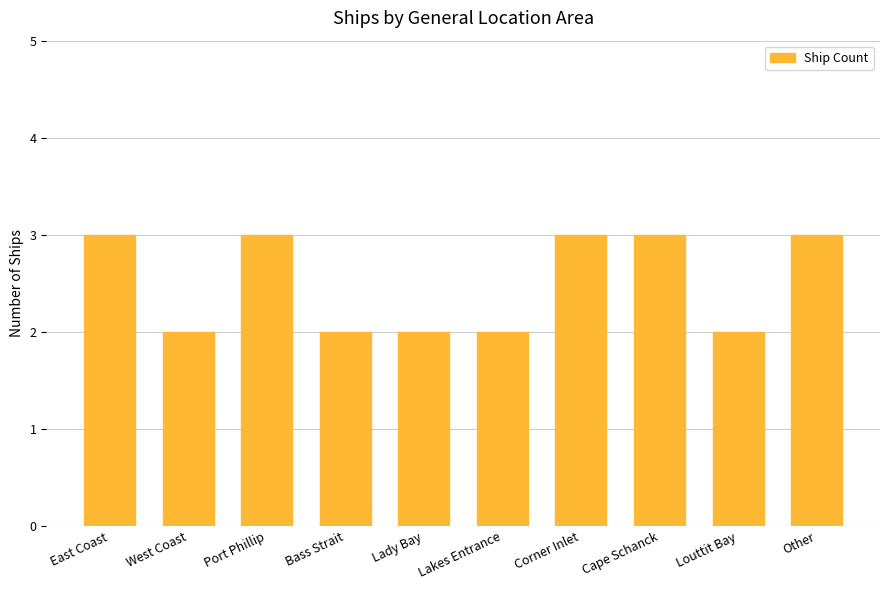

What value does the data have at East Coast?

3